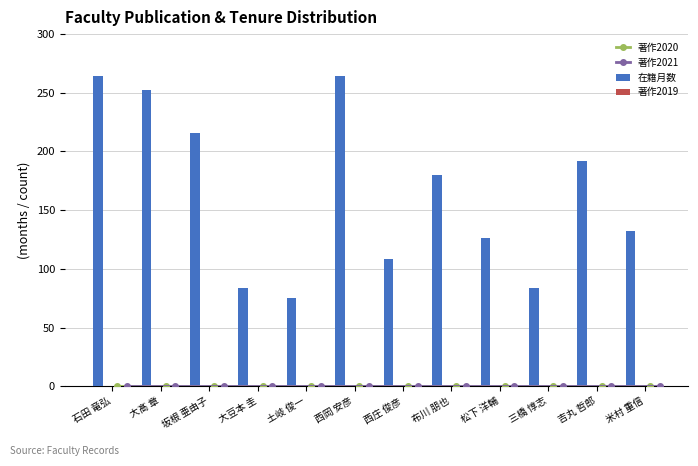

Reading right to left, what are all the values shown in this chart?

著作2020: 0	0	0	0	0	0	0	0	0	0	0	0
著作2021: 0	0	0	0	0	0	0	0	0	0	0	0
在籍月数: 132	192	84	126	180	108	264	75	84	216	252	264
著作2019: 0	0	0	0	0	0	0	0	0	0	0	0